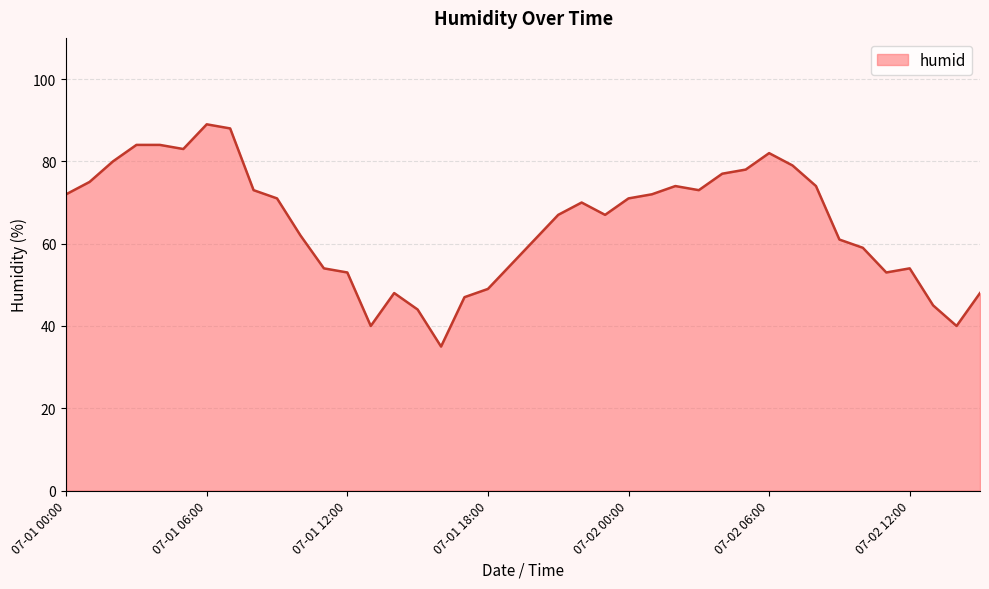

What is the difference between the maximum and minimum values?

54